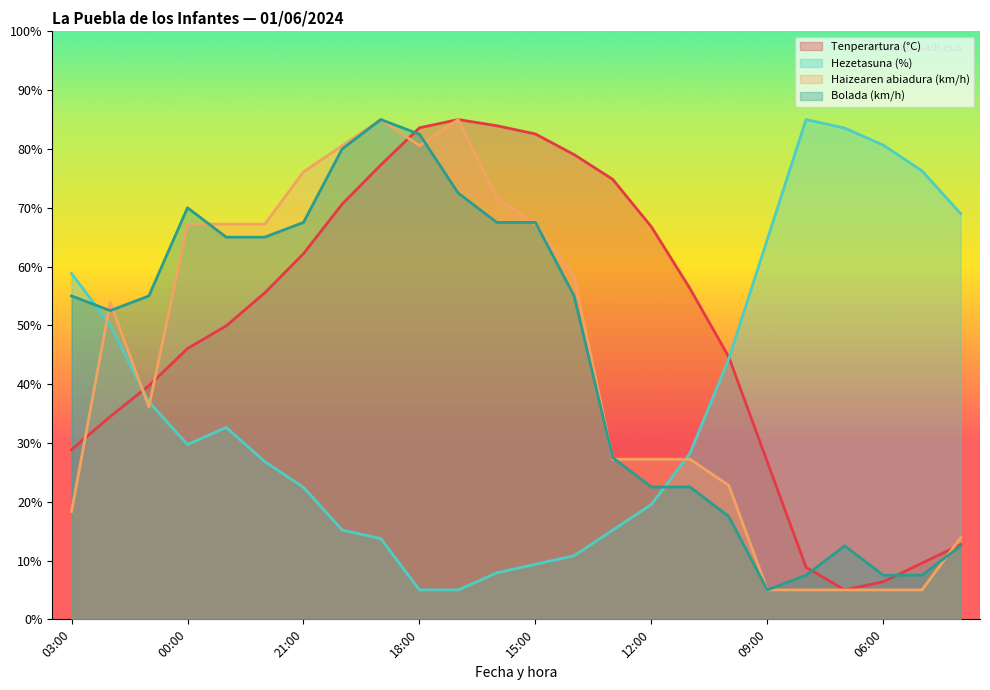

What is the average value of the Haizearen abiadura (km/h) series?

44.1